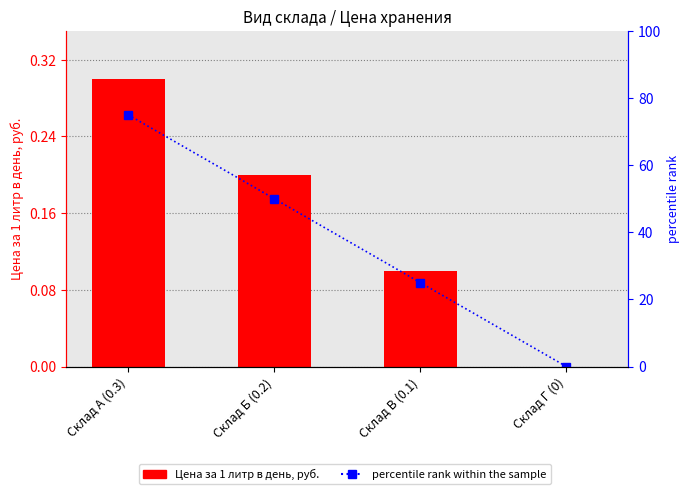

What is the difference between the Цена за 1 литр в день, руб. values at Склад Б (0.2) and Склад В (0.1)?

0.1